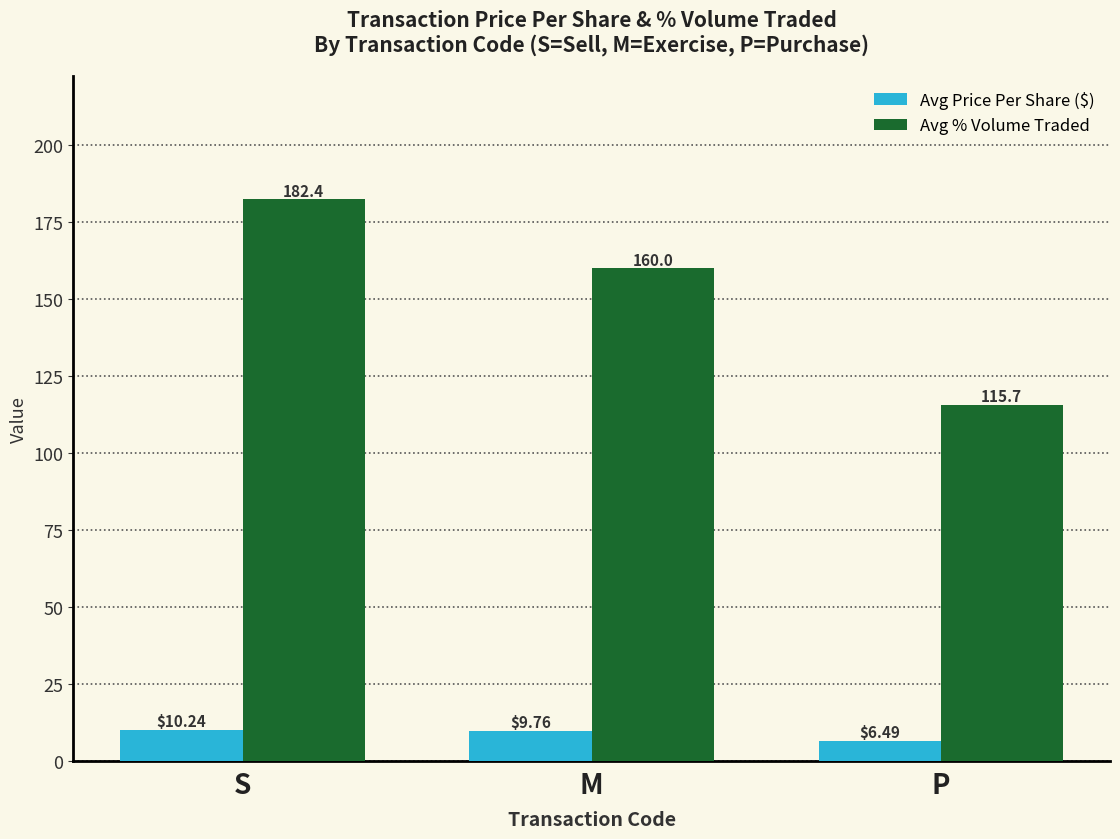

What is the average value of the Avg Price Per Share ($) series?

8.8